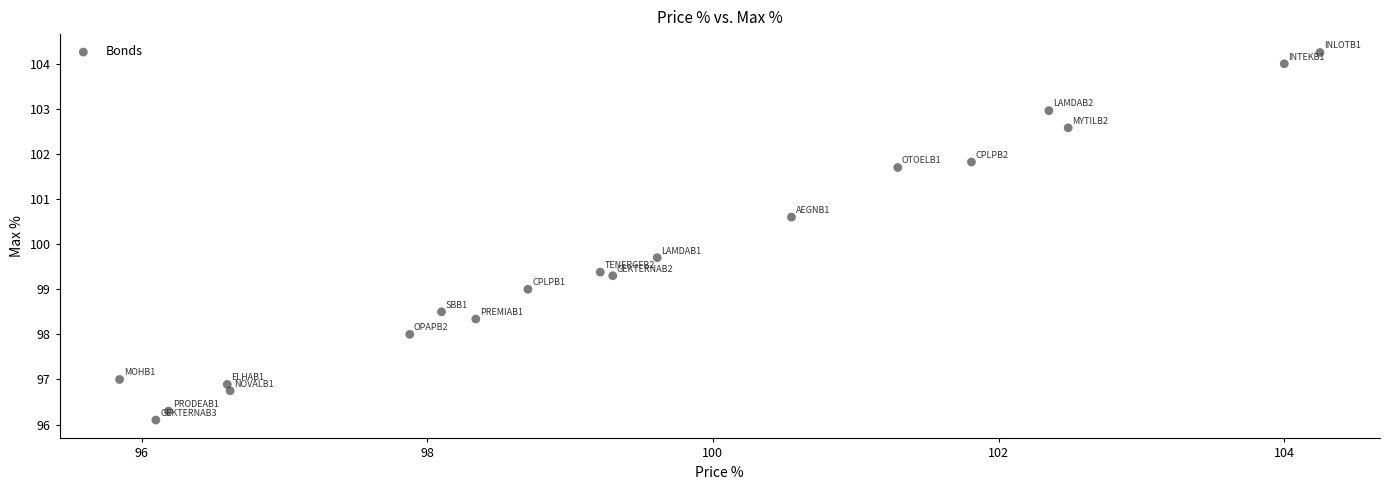

What Y value in the scatter plot is closest to 100?

99.7